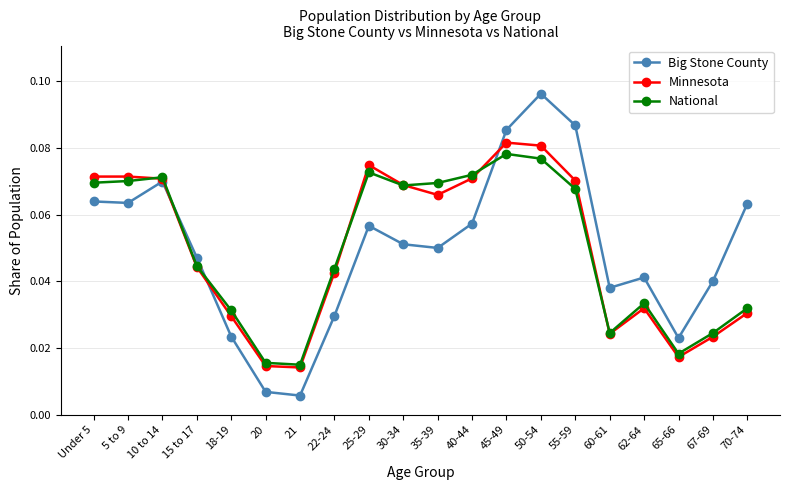

List the series in order of their peak value, lowest first.

National, Minnesota, Big Stone County